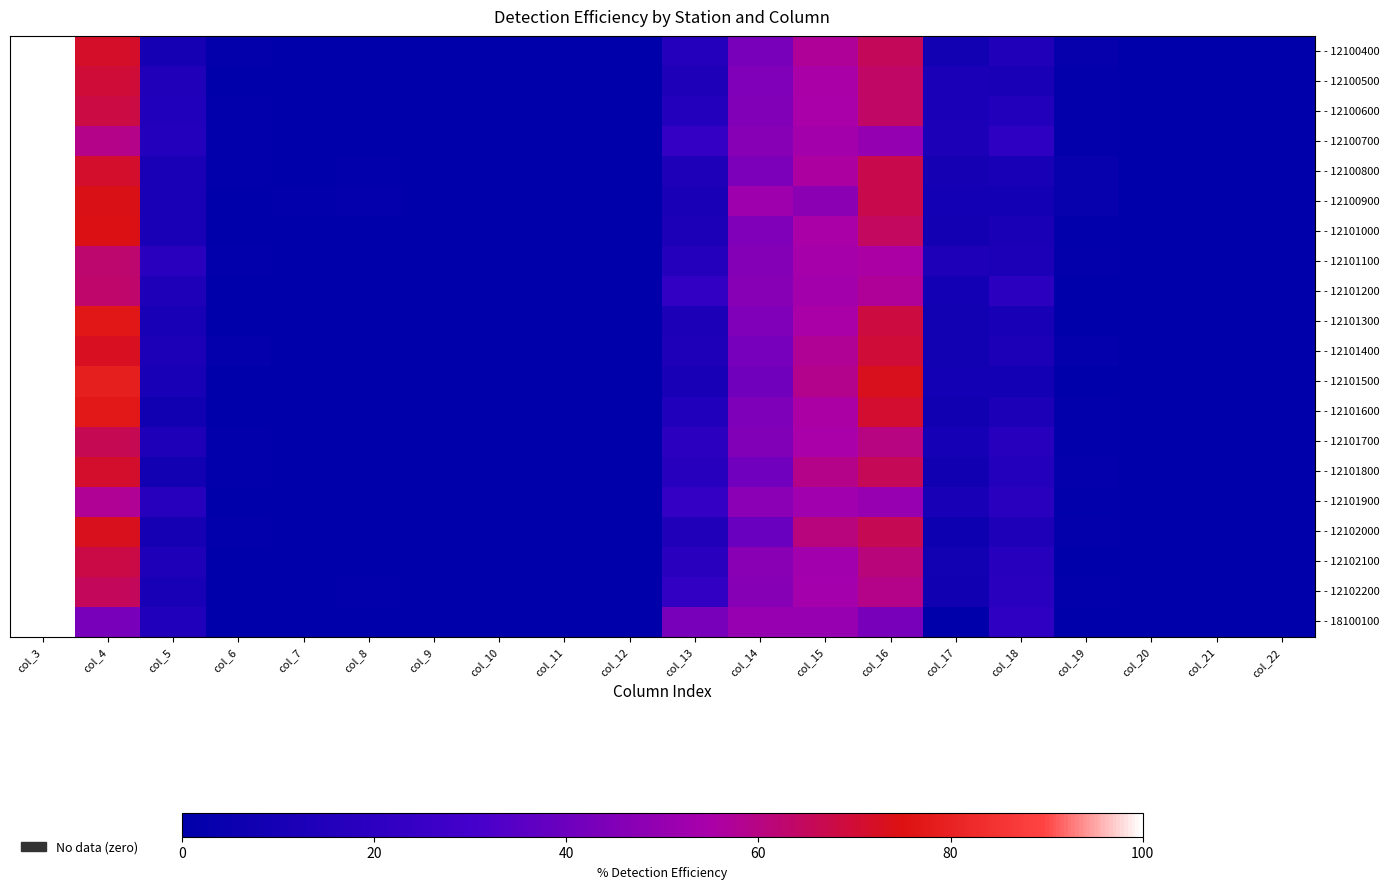

Reading left to right, extract all data points from this chart.

- 12100400: col_3=100.0	col_4=71.5	col_5=9.5	col_6=1.6	col_7=0.5	col_8=0.4	col_9=0.0	col_10=0.0	col_11=0.2	col_12=0.0	col_13=16.3	col_14=42.7	col_15=57.3	col_16=65.6	col_17=8.4	col_18=15.1	col_19=2.5	col_20=0.2	col_21=0.2	col_22=0.0
- 12100500: col_3=100.0	col_4=69.7	col_5=14.9	col_6=0.3	col_7=0.6	col_8=0.3	col_9=0.6	col_10=0.0	col_11=0.3	col_12=0.0	col_13=13.5	col_14=44.7	col_15=55.3	col_16=64.0	col_17=12.1	col_18=11.5	col_19=1.7	col_20=0.0	col_21=0.0	col_22=0.0
- 12100600: col_3=100.0	col_4=68.1	col_5=14.4	col_6=1.3	col_7=0.0	col_8=0.3	col_9=0.0	col_10=0.0	col_11=0.3	col_12=0.0	col_13=15.7	col_14=45.2	col_15=54.8	col_16=63.7	col_17=12.0	col_18=15.4	col_19=1.8	col_20=0.0	col_21=0.0	col_22=0.0
- 12100700: col_3=100.0	col_4=59.0	col_5=15.9	col_6=1.5	col_7=0.0	col_8=0.0	col_9=0.0	col_10=0.0	col_11=0.4	col_12=0.0	col_13=23.2	col_14=46.9	col_15=53.1	col_16=49.8	col_17=12.5	col_18=20.7	col_19=1.8	col_20=0.4	col_21=0.0	col_22=0.4
- 12100800: col_3=100.0	col_4=71.3	col_5=11.4	col_6=1.2	col_7=0.2	col_8=1.2	col_9=0.7	col_10=0.0	col_11=0.2	col_12=0.0	col_13=13.7	col_14=43.8	col_15=56.2	col_16=66.8	col_17=9.7	col_18=11.1	col_19=3.3	col_20=0.0	col_21=0.0	col_22=0.0
- 12100900: col_3=100.0	col_4=73.9	col_5=11.4	col_6=0.0	col_7=1.1	col_8=2.3	col_9=0.0	col_10=0.0	col_11=0.0	col_12=0.0	col_13=11.4	col_14=52.3	col_15=47.7	col_16=67.0	col_17=9.1	col_18=9.1	col_19=3.4	col_20=0.0	col_21=0.0	col_22=0.0
- 12101000: col_3=100.0	col_4=74.4	col_5=11.5	col_6=0.6	col_7=0.6	col_8=0.0	col_9=0.0	col_10=0.0	col_11=0.0	col_12=0.0	col_13=12.8	col_14=44.9	col_15=55.1	col_16=64.7	col_17=9.0	col_18=11.5	col_19=1.3	col_20=0.0	col_21=0.6	col_22=0.0
- 12101100: col_3=100.0	col_4=62.9	col_5=18.4	col_6=1.1	col_7=0.6	col_8=0.3	col_9=0.2	col_10=0.0	col_11=0.2	col_12=0.0	col_13=16.3	col_14=45.7	col_15=54.3	col_16=55.6	col_17=13.2	col_18=12.4	col_19=1.7	col_20=0.2	col_21=0.5	col_22=0.5
- 12101200: col_3=100.0	col_4=63.3	col_5=13.4	col_6=0.3	col_7=0.1	col_8=0.4	col_9=0.1	col_10=0.0	col_11=0.1	col_12=0.0	col_13=22.3	col_14=46.6	col_15=53.4	col_16=57.1	col_17=9.1	col_18=19.3	col_19=0.8	col_20=0.1	col_21=0.5	col_22=0.1
- 12101300: col_3=100.0	col_4=76.8	col_5=10.2	col_6=0.2	col_7=0.2	col_8=0.2	col_9=0.0	col_10=0.0	col_11=0.0	col_12=0.0	col_13=12.3	col_14=44.5	col_15=55.5	col_16=68.4	col_17=8.4	col_18=11.1	col_19=0.7	col_20=0.0	col_21=0.0	col_22=0.0
- 12101400: col_3=100.0	col_4=72.7	col_5=12.2	col_6=2.1	col_7=0.0	col_8=0.0	col_9=0.0	col_10=0.0	col_11=0.0	col_12=0.0	col_13=13.0	col_14=42.4	col_15=57.6	col_16=69.7	col_17=8.4	col_18=12.6	col_19=2.1	col_20=0.0	col_21=0.0	col_22=0.0
- 12101500: col_3=100.0	col_4=78.8	col_5=10.3	col_6=0.0	col_7=0.0	col_8=0.0	col_9=0.0	col_10=0.0	col_11=0.0	col_12=0.0	col_13=10.9	col_14=41.3	col_15=58.7	col_16=73.4	col_17=9.2	col_18=9.2	col_19=0.0	col_20=0.0	col_21=0.0	col_22=0.0
- 12101600: col_3=100.0	col_4=77.2	col_5=7.7	col_6=0.0	col_7=0.5	col_8=0.2	col_9=0.2	col_10=0.0	col_11=0.0	col_12=0.0	col_13=14.3	col_14=44.3	col_15=55.7	col_16=71.0	col_17=7.2	col_18=12.3	col_19=0.9	col_20=0.0	col_21=0.0	col_22=0.0
- 12101700: col_3=100.0	col_4=66.1	col_5=12.9	col_6=0.8	col_7=0.1	col_8=0.3	col_9=0.4	col_10=0.0	col_11=0.1	col_12=0.0	col_13=19.2	col_14=45.0	col_15=55.0	col_16=60.3	col_17=10.0	col_18=16.8	col_19=1.1	col_20=0.4	col_21=0.0	col_22=0.0
- 12101800: col_3=100.0	col_4=71.1	col_5=8.3	col_6=1.3	col_7=0.4	col_8=0.4	col_9=0.5	col_10=0.0	col_11=0.2	col_12=0.0	col_13=17.9	col_14=41.0	col_15=59.0	col_16=65.7	col_17=7.8	col_18=15.9	col_19=2.2	col_20=0.0	col_21=0.0	col_22=0.0
- 12101900: col_3=100.0	col_4=57.6	col_5=17.5	col_6=0.5	col_7=0.2	col_8=0.2	col_9=0.3	col_10=0.0	col_11=0.5	col_12=0.0	col_13=23.4	col_14=47.5	col_15=52.5	col_16=50.5	col_17=11.1	col_18=19.0	col_19=1.1	col_20=0.2	col_21=0.8	col_22=0.5
- 12102000: col_3=100.0	col_4=73.3	col_5=9.7	col_6=1.1	col_7=0.0	col_8=0.4	col_9=0.2	col_10=0.0	col_11=0.2	col_12=0.0	col_13=15.1	col_14=39.1	col_15=60.9	col_16=66.0	col_17=6.2	col_18=13.5	col_19=1.7	col_20=0.2	col_21=0.0	col_22=0.0
- 12102100: col_3=100.0	col_4=67.9	col_5=13.2	col_6=0.0	col_7=0.0	col_8=0.0	col_9=0.0	col_10=0.0	col_11=0.0	col_12=0.0	col_13=18.9	col_14=47.2	col_15=52.8	col_16=61.3	col_17=8.5	col_18=17.0	col_19=0.0	col_20=0.0	col_21=0.0	col_22=0.0
- 12102200: col_3=100.0	col_4=65.0	col_5=11.1	col_6=0.5	col_7=0.0	col_8=0.9	col_9=0.2	col_10=0.0	col_11=0.2	col_12=0.0	col_13=22.1	col_14=46.2	col_15=53.8	col_16=59.1	col_17=8.2	col_18=19.0	col_19=1.4	col_20=0.0	col_21=0.3	col_22=0.2
- 18100100: col_3=100.0	col_4=42.9	col_5=14.3	col_6=0.0	col_7=0.0	col_8=0.0	col_9=0.0	col_10=0.0	col_11=0.0	col_12=0.0	col_13=42.9	col_14=50.0	col_15=50.0	col_16=42.9	col_17=0.0	col_18=21.4	col_19=0.0	col_20=0.0	col_21=0.0	col_22=0.0